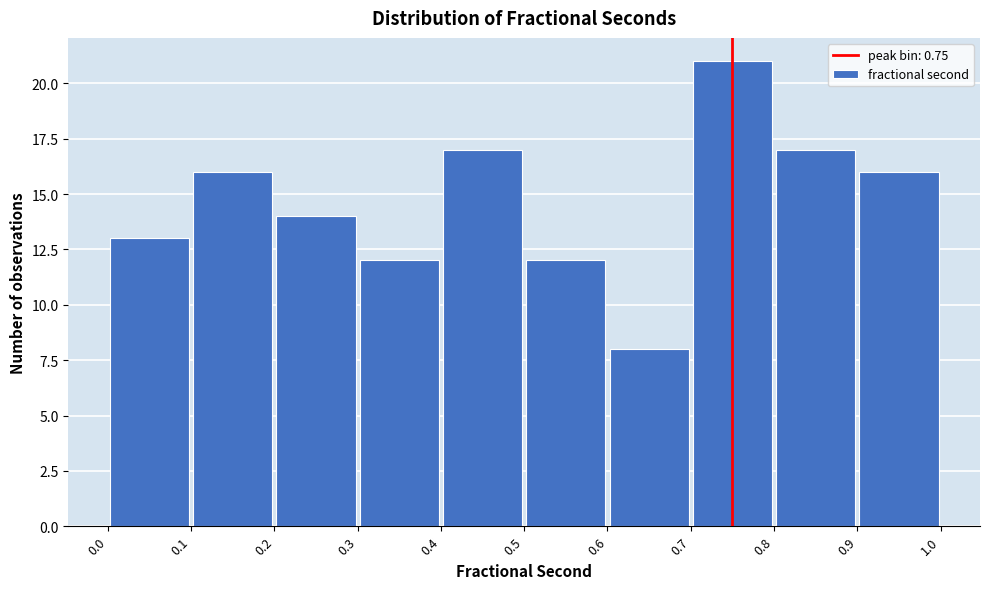

Which range on the x-axis has the tallest bar?

0.7 to 0.8